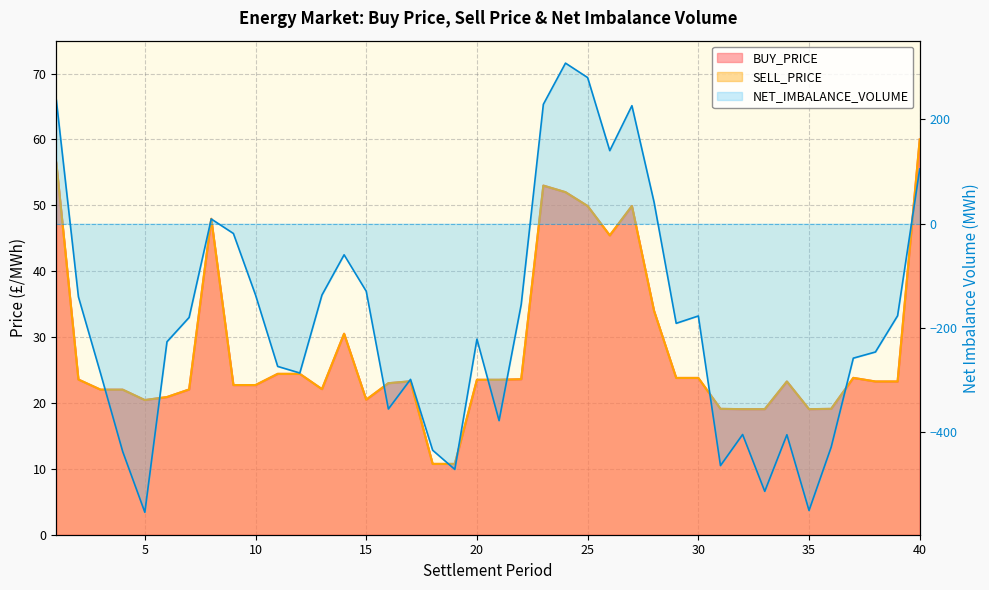

What is the sum of all BUY_PRICE values?

1122.1